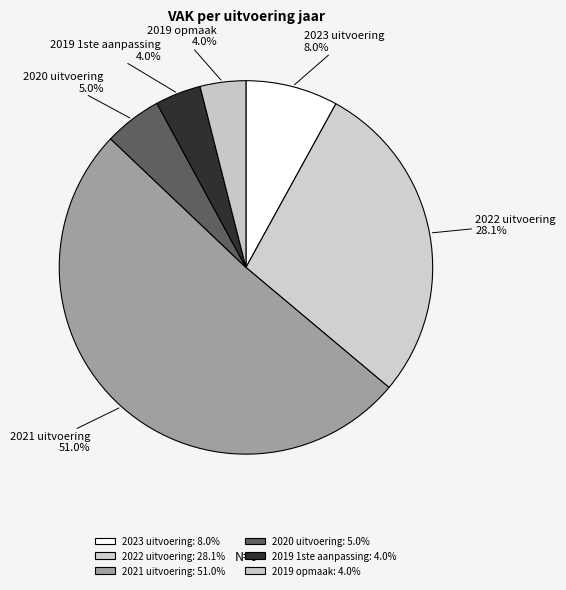

Rank the categories by value from highest to lowest.

2021 uitvoering, 2022 uitvoering, 2023 uitvoering, 2020 uitvoering, 2019 1ste aanpassing, 2019 opmaak